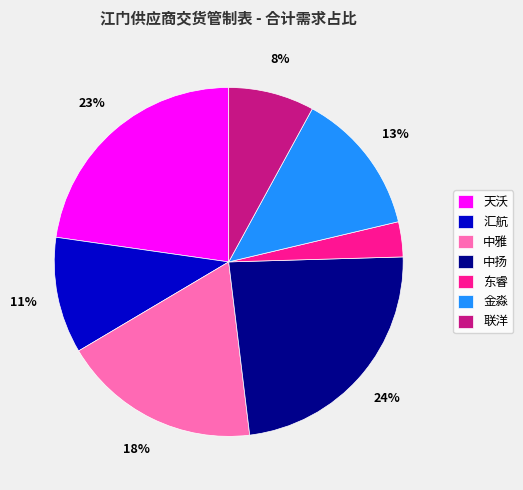

What is the ratio of the value at 中扬 to the value at 中雅?

1.3